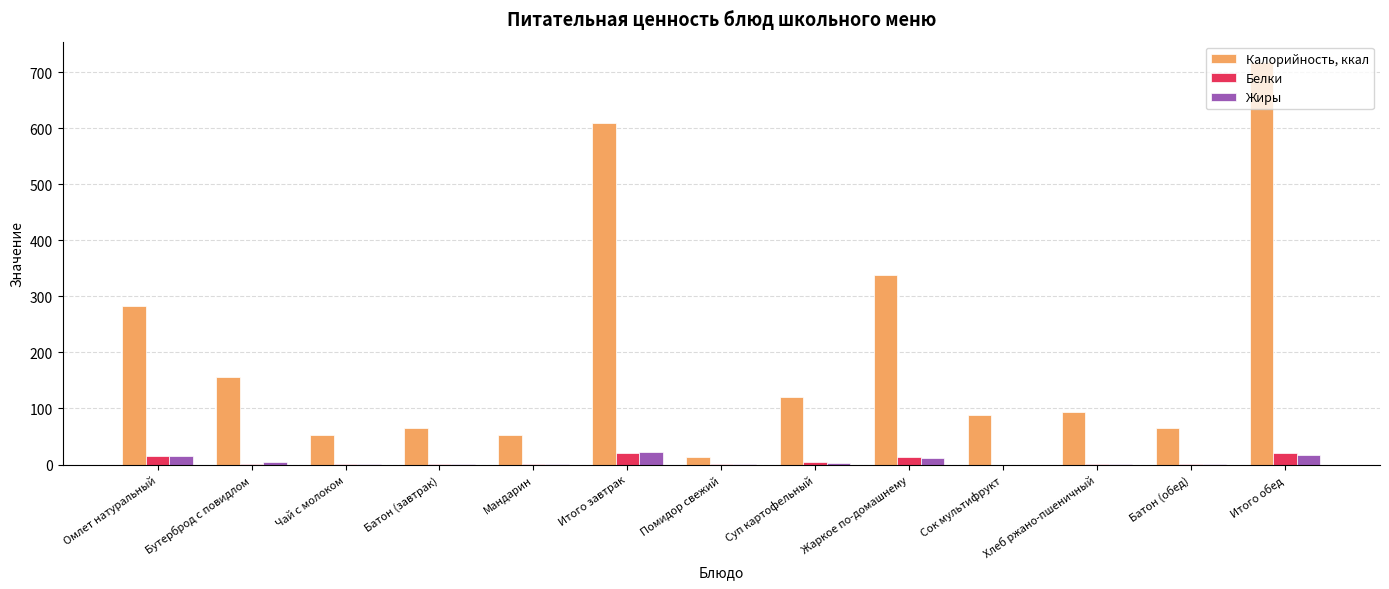

Which series changed the most between Омлет натуральный and Суп картофельный?

Калорийность, ккал